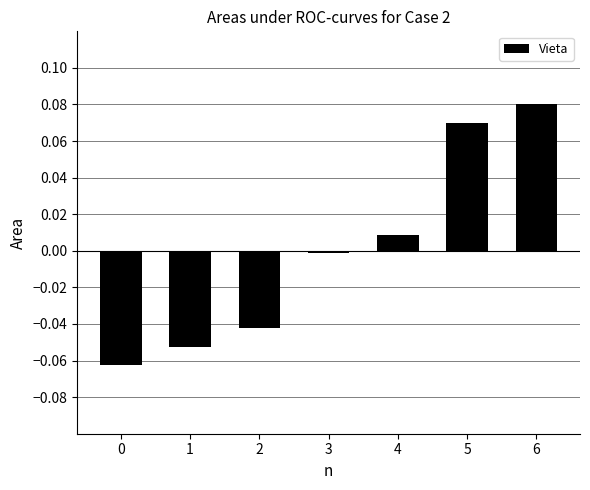

Between 5 and 6, which is larger?

6